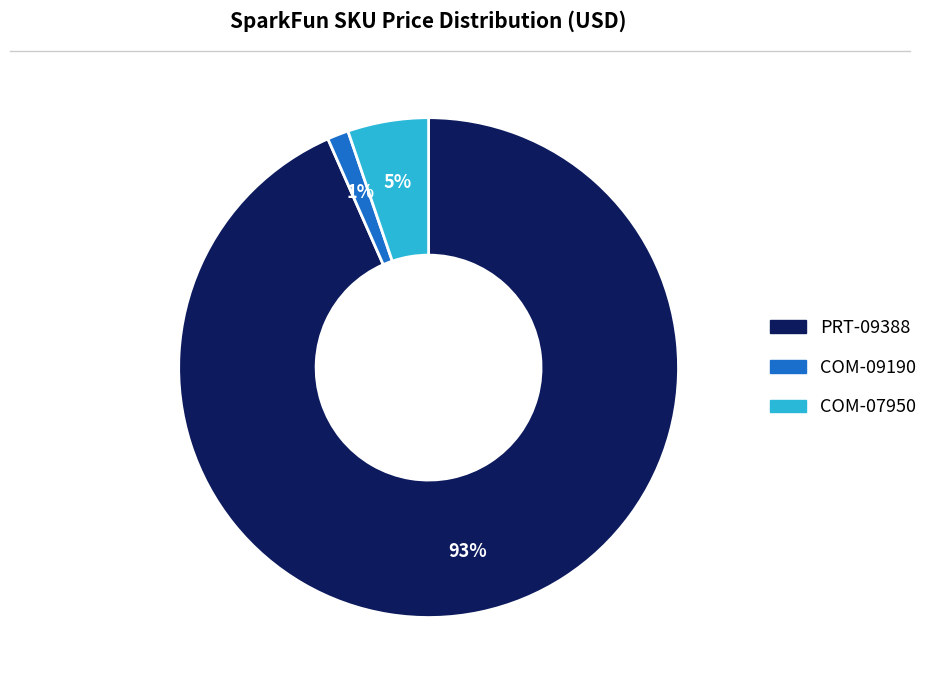

What percentage is the COM-09190 slice, to the nearest percent?

1%